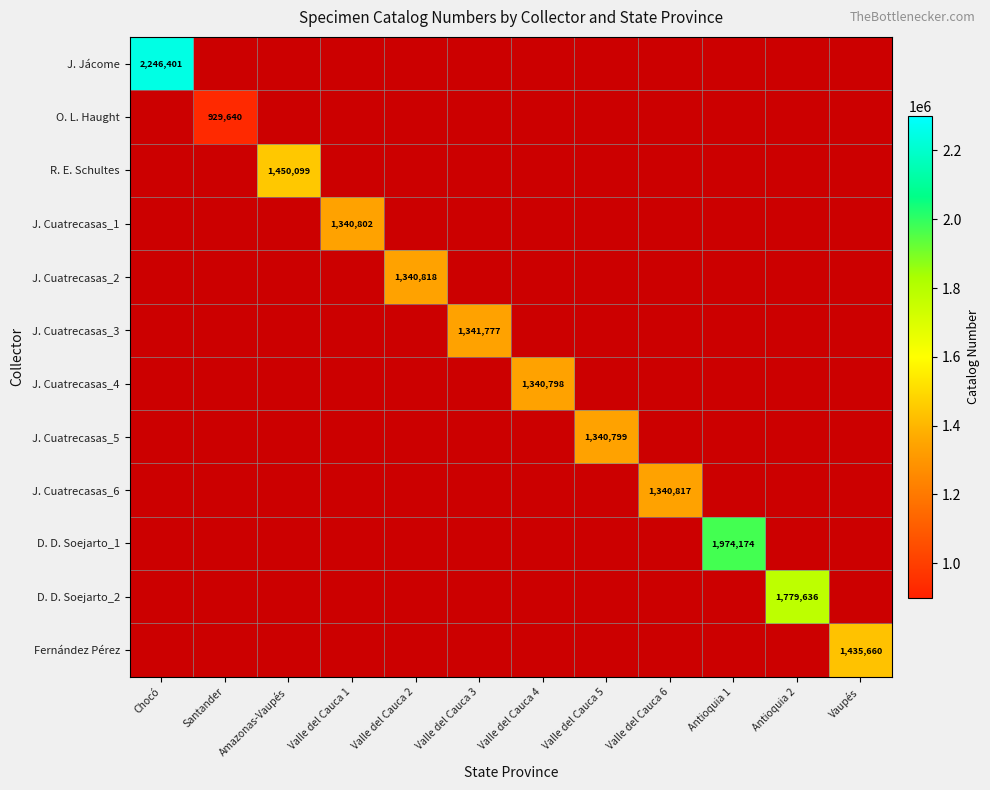

List the labels in order of J. Jácome value, largest first.

Chocó, Santander, Amazonas-Vaupés, Valle del Cauca 1, Valle del Cauca 2, Valle del Cauca 3, Valle del Cauca 4, Valle del Cauca 5, Valle del Cauca 6, Antioquia 1, Antioquia 2, Vaupés